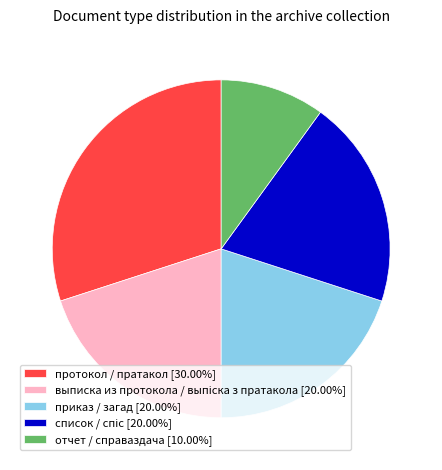

Is it true that протокол / пратакол is 30% of the pie?

True